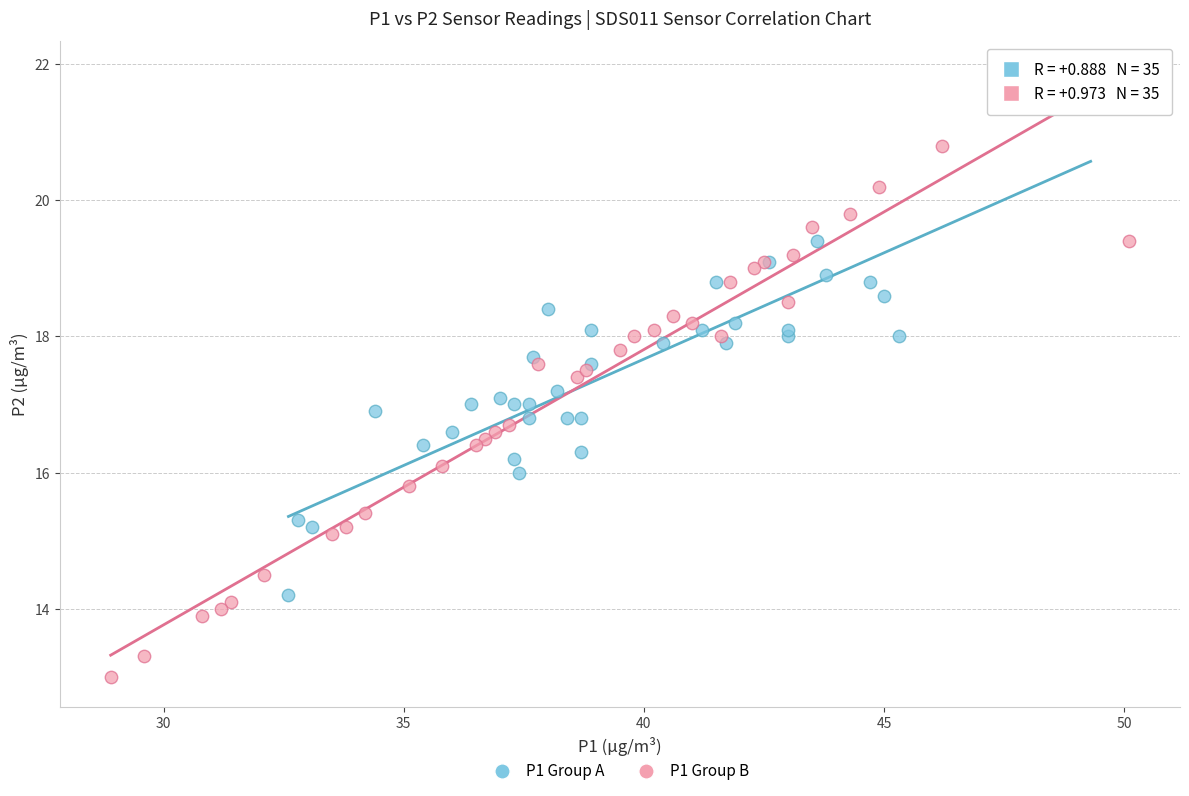

Which series contains the lowest Y value?

P1 Group B